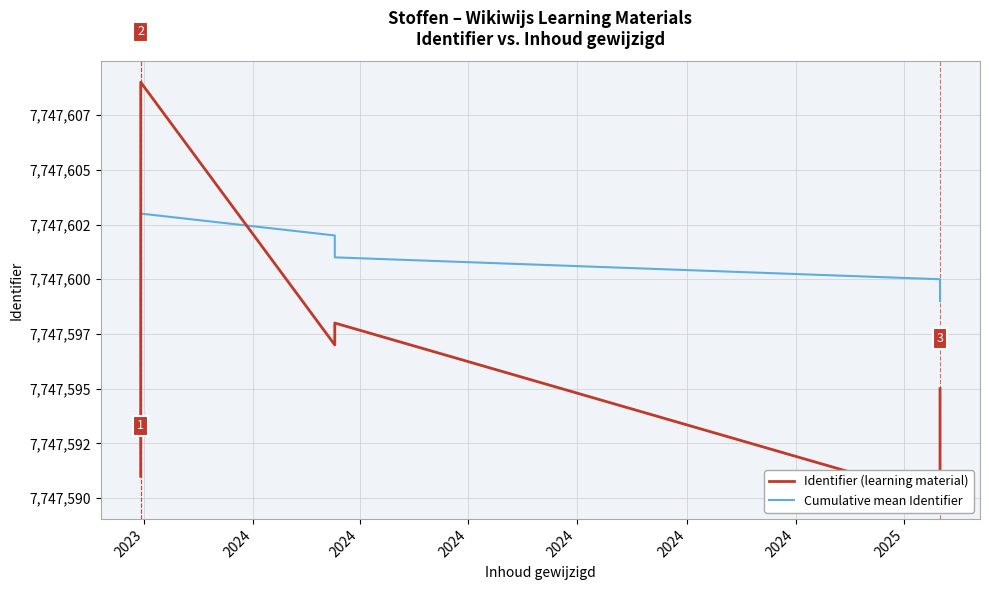

What is the lowest value of the Cumulative mean Identifier series?

7747591